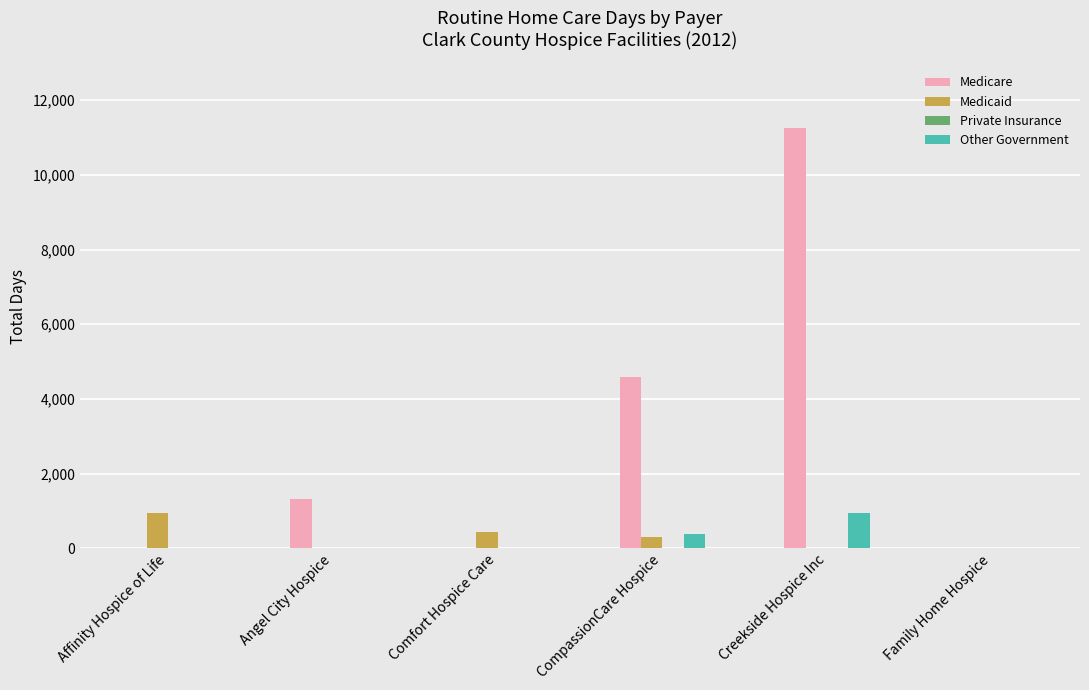

What is the total value across all series at Comfort Hospice Care?

429